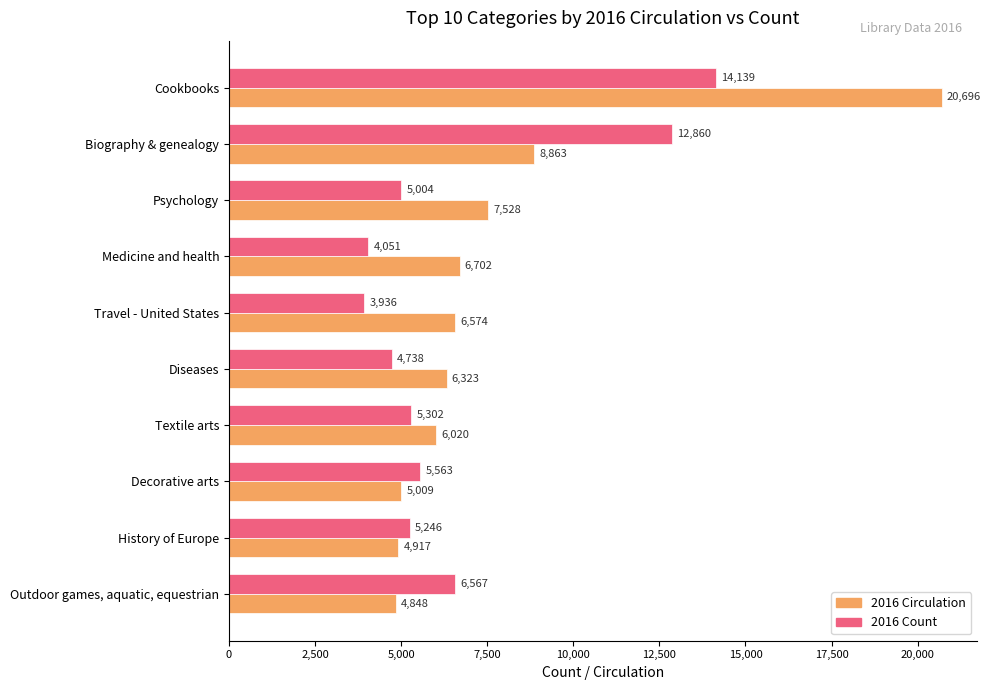

What is the spread (max minus min) of values at Medicine and health?

2651